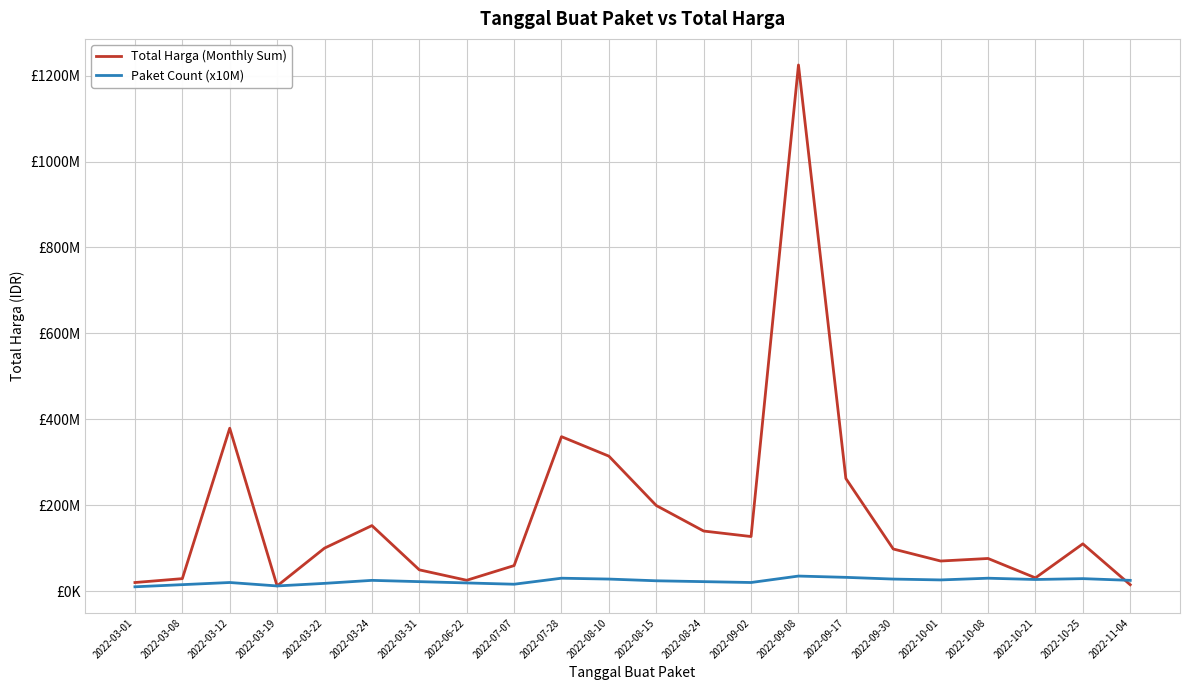

List the series in order of their overall mean, highest first.

Total Harga (Monthly Sum), Paket Count (x10M)